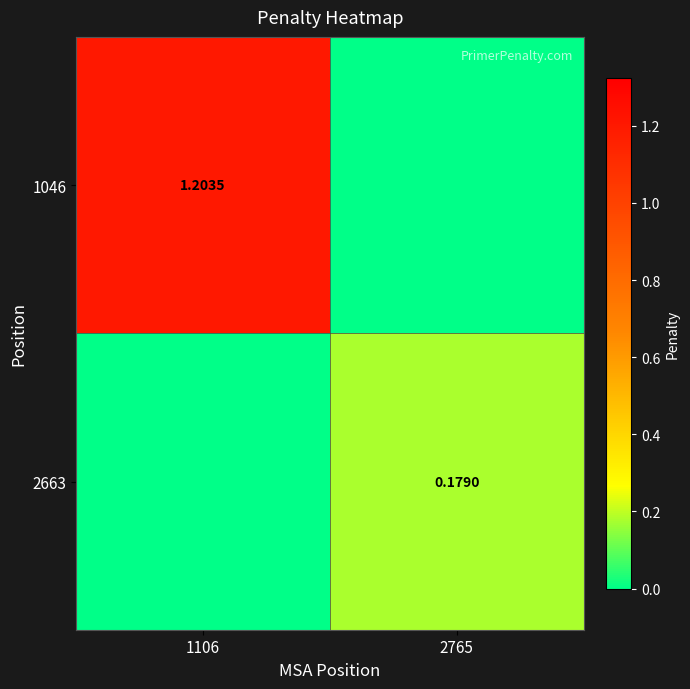

What is the spread (max minus min) of values at 1106?

1.2